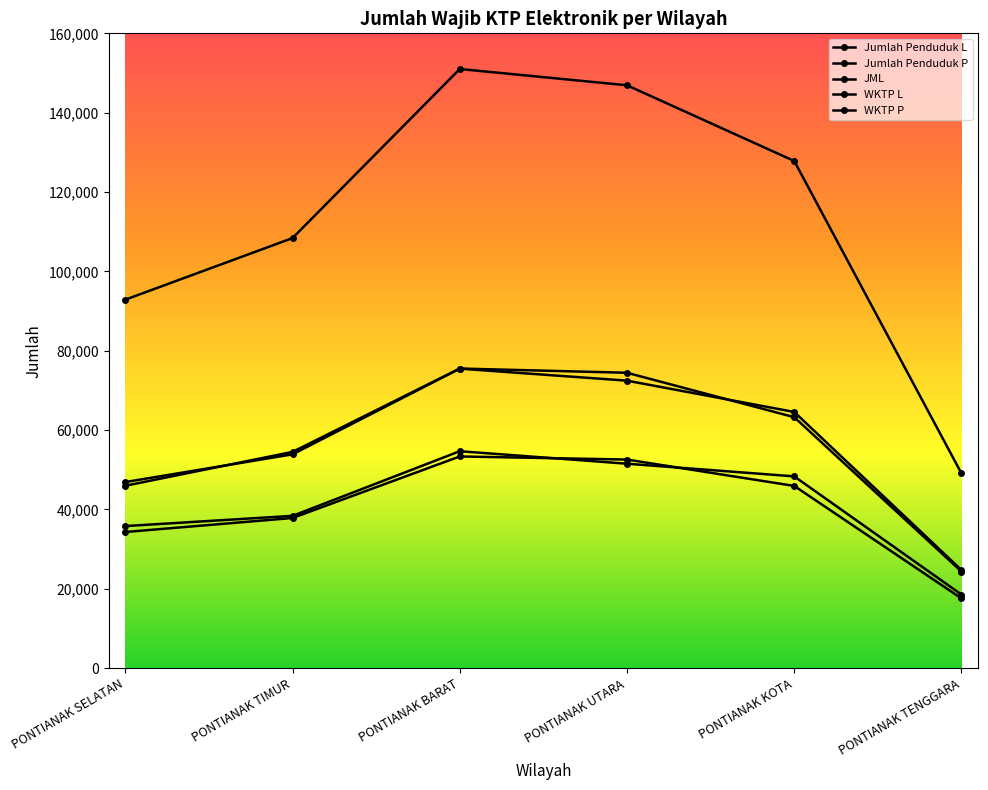

How many lines are shown in the chart?

5